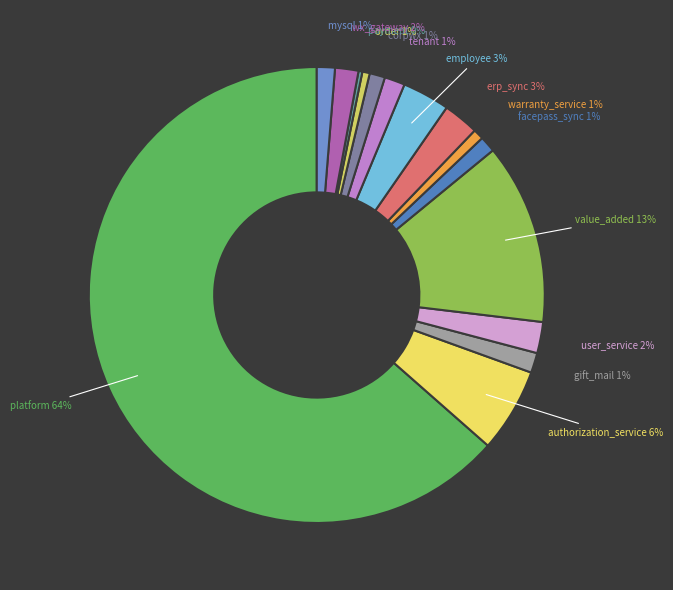

To the nearest percent, what is the average slice percentage?

7%